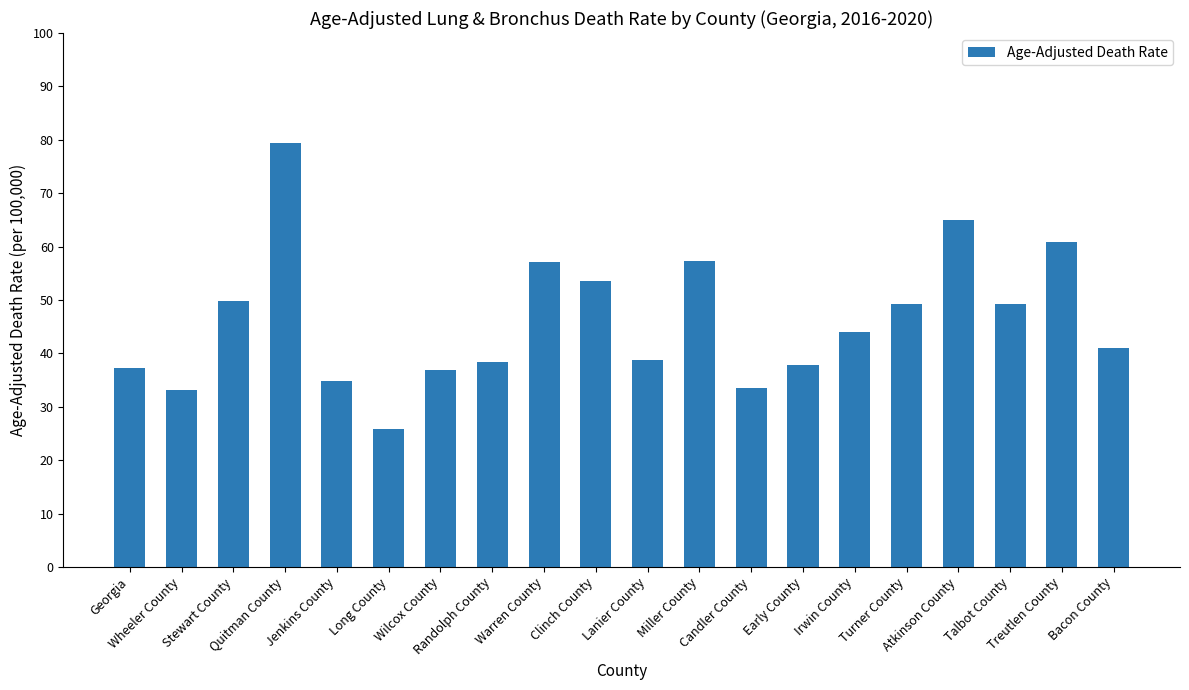

The chart shows a value of 57.3 at Miller County. True or false?

True